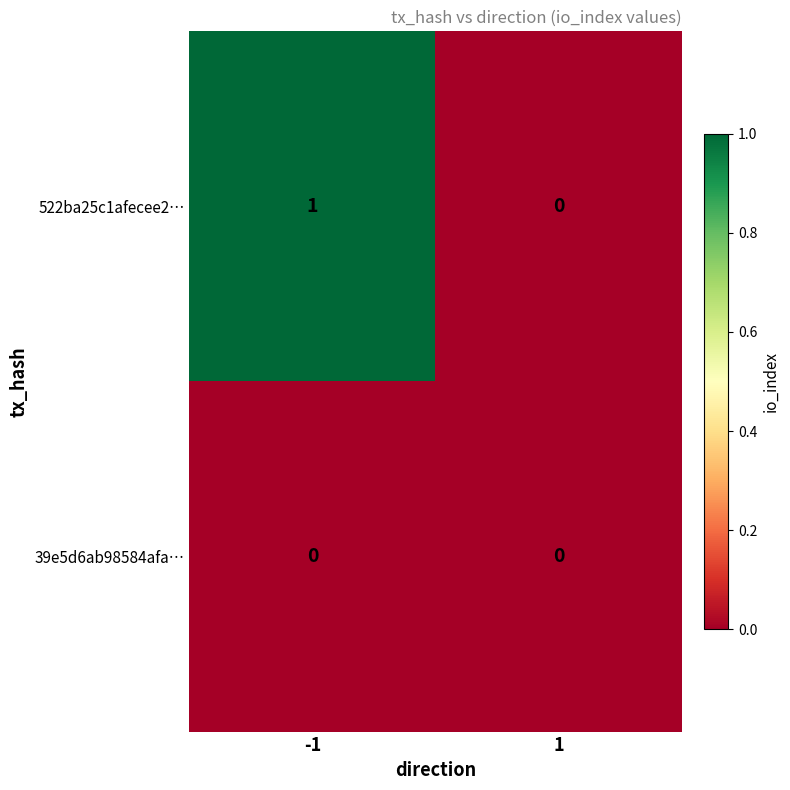

Rank the series by their average value, from highest to lowest.

522ba25c1afecee2…, 39e5d6ab98584afa…